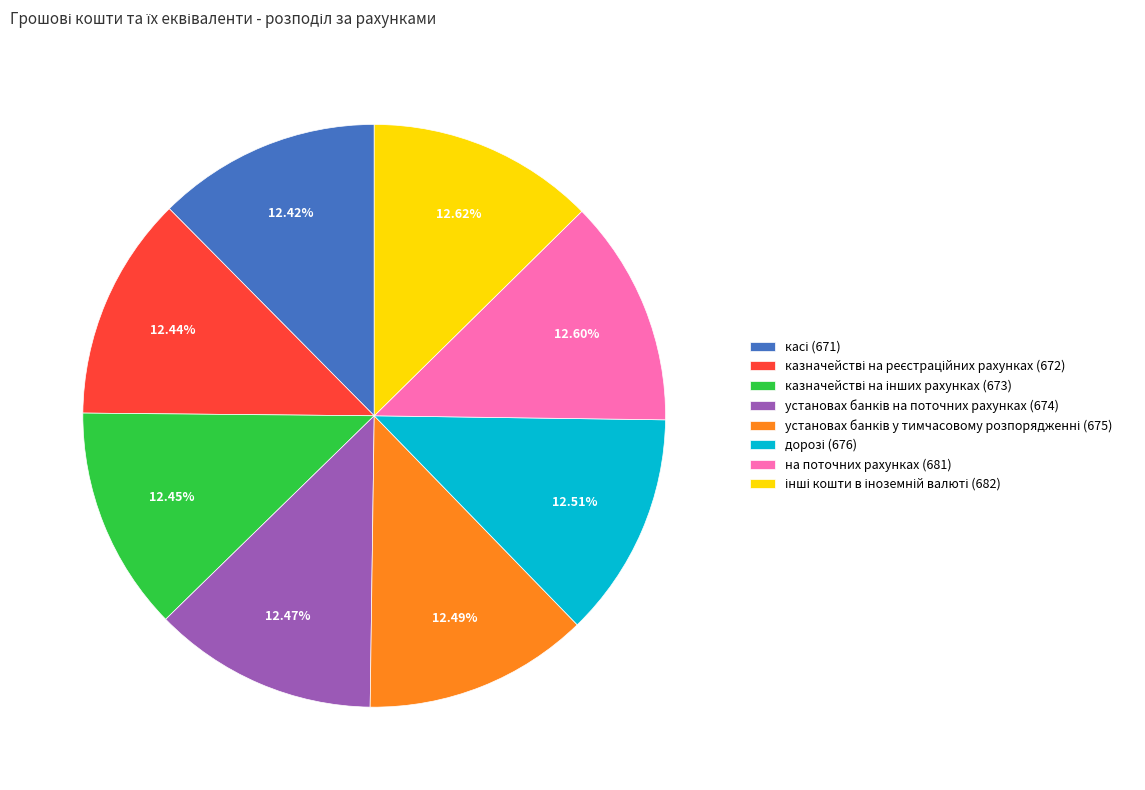

Is there any slice that represents more than half of the pie?

No